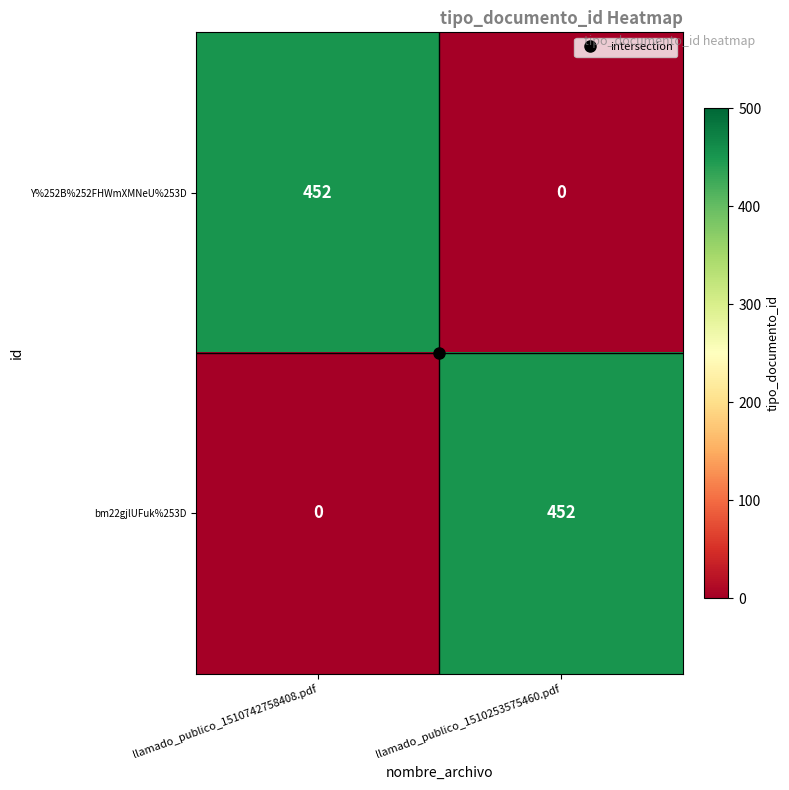

What is the sum of all Y%252B%252FHWmXMNeU%253D values?

452